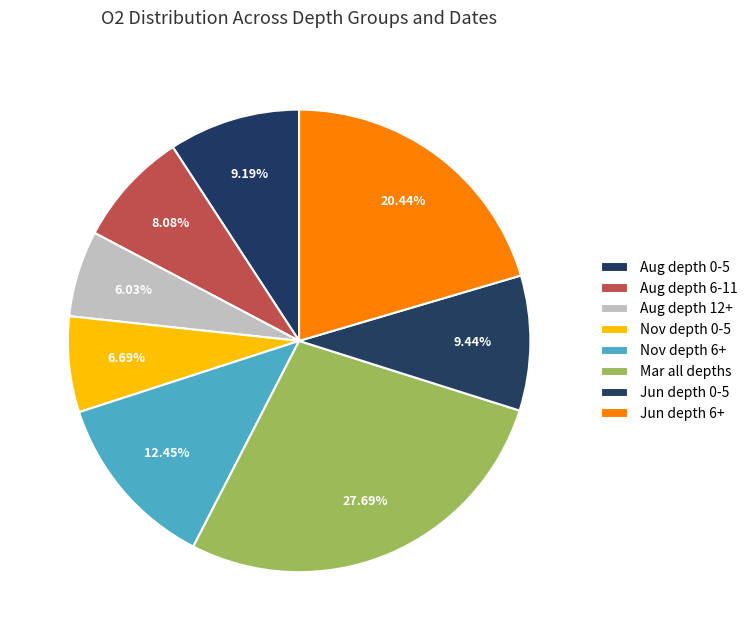

How many slices are in this pie chart?

8